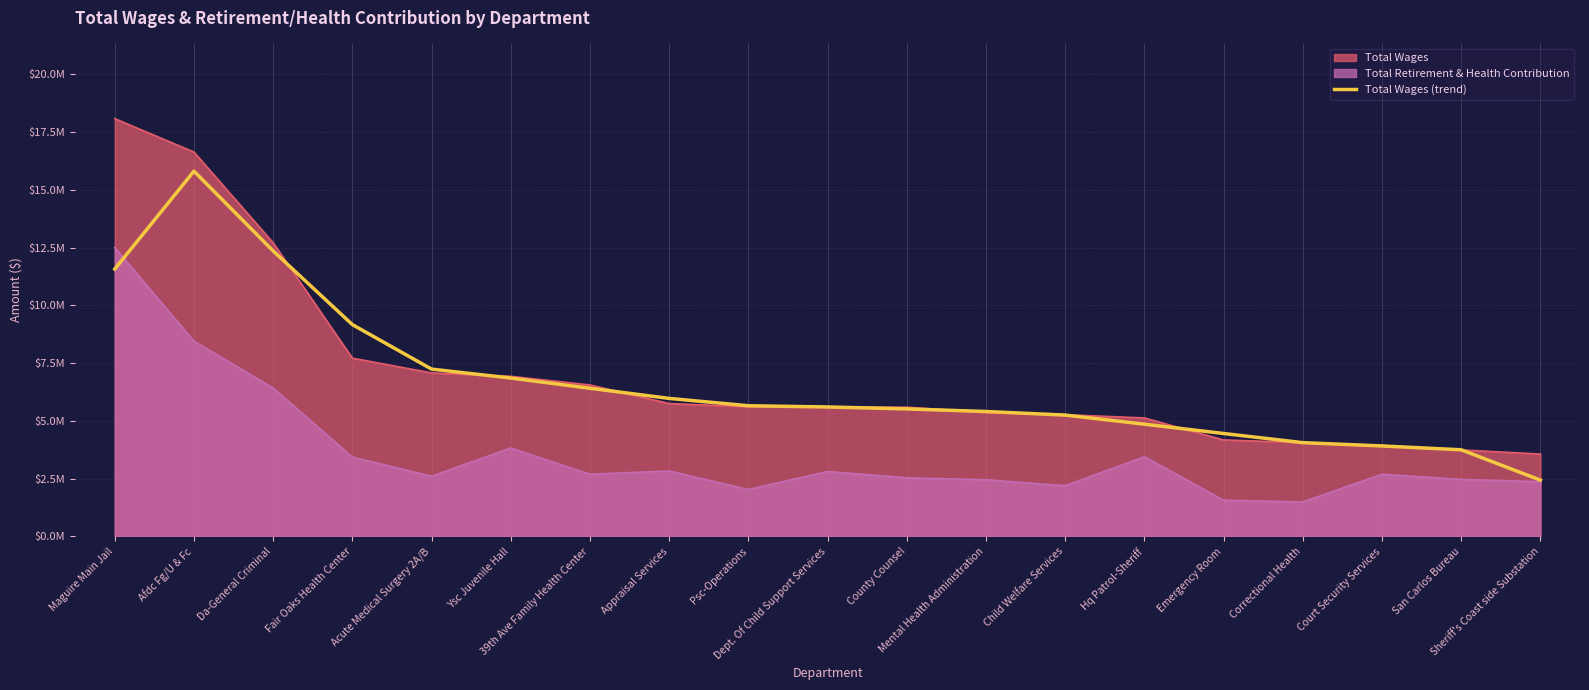

What is the smallest value displayed?

2436330.3